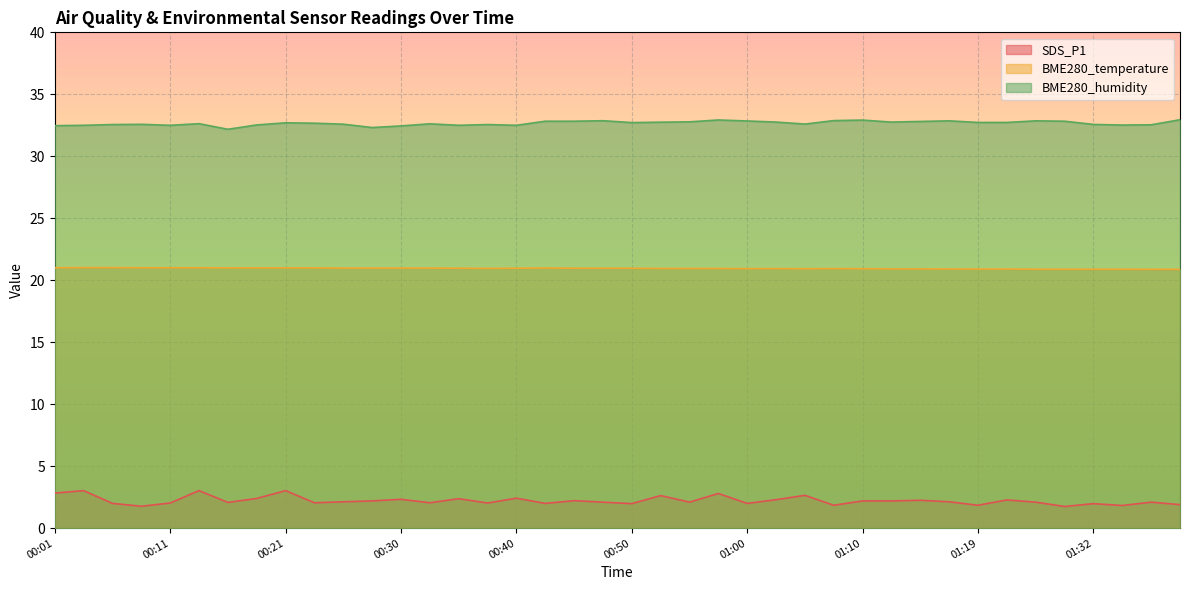

At which category is the sum across all series the highest?

00:21